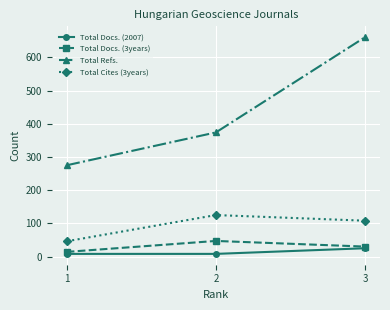

How many data points in Total Docs. (3years) are less than 30?

1